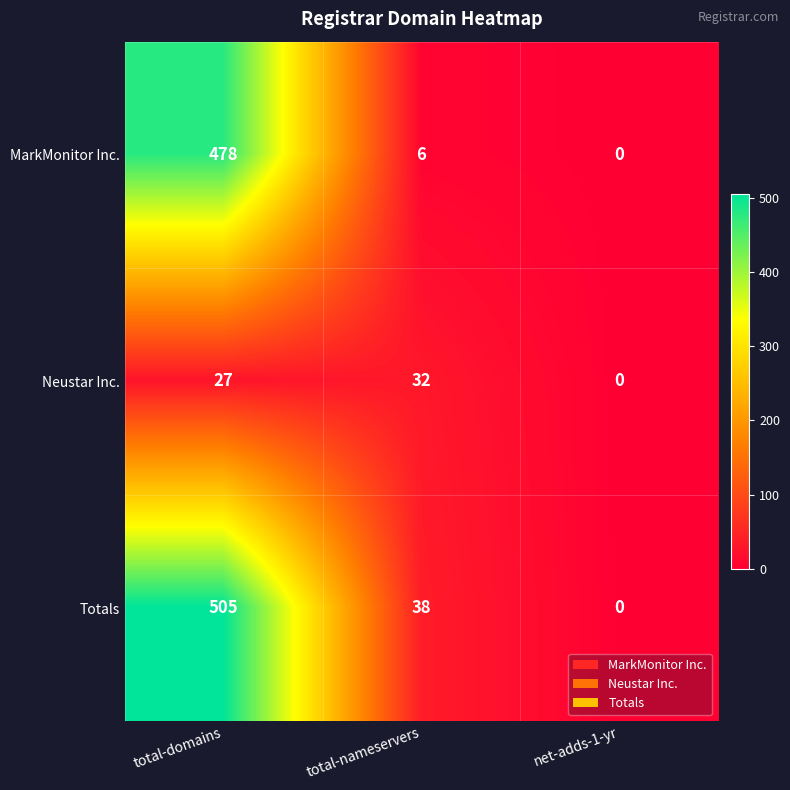

Which series has the largest range (max minus min)?

Totals